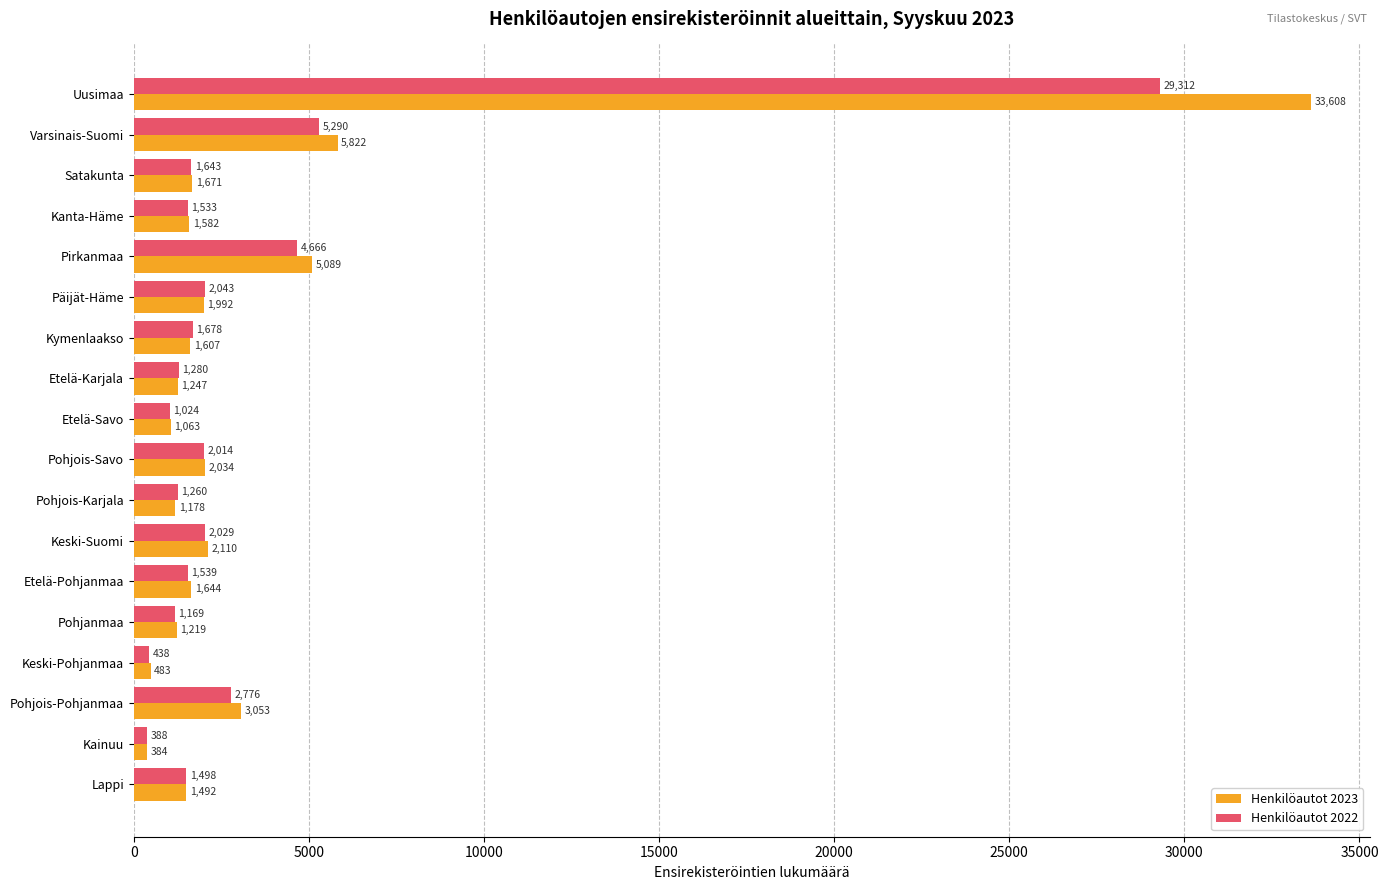

Which series has the widest spread of values?

Henkilöautot 2023